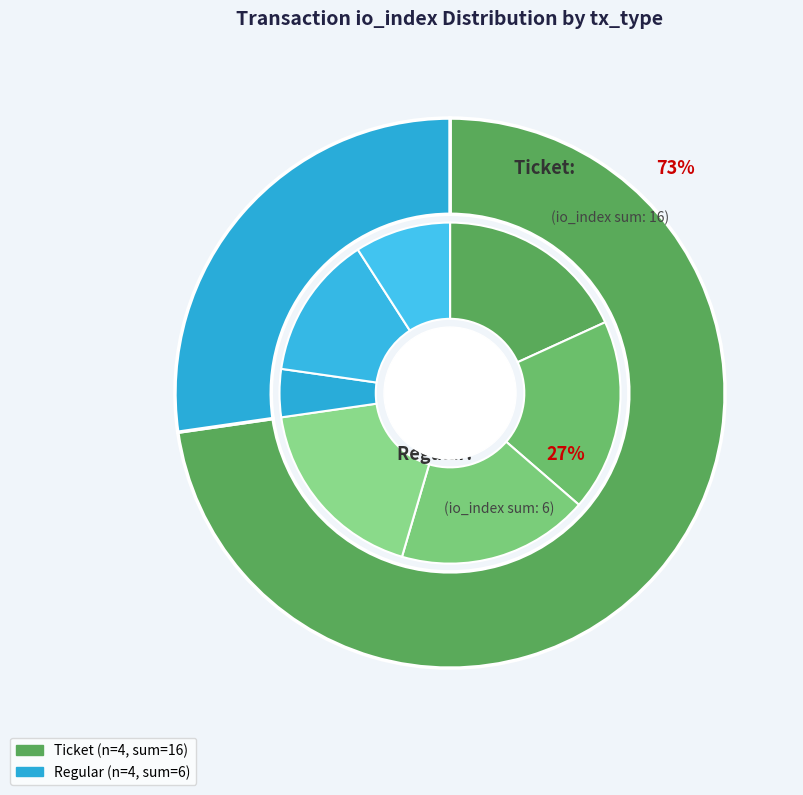

Combined, do Regular-3 and Ticket-1 account for over 50%?

No